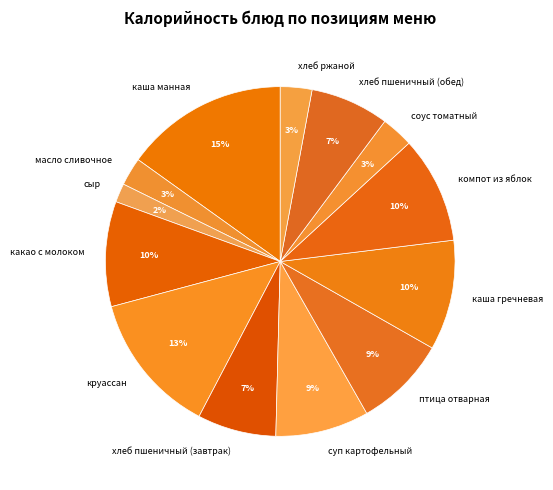

How many slices are in this pie chart?

13